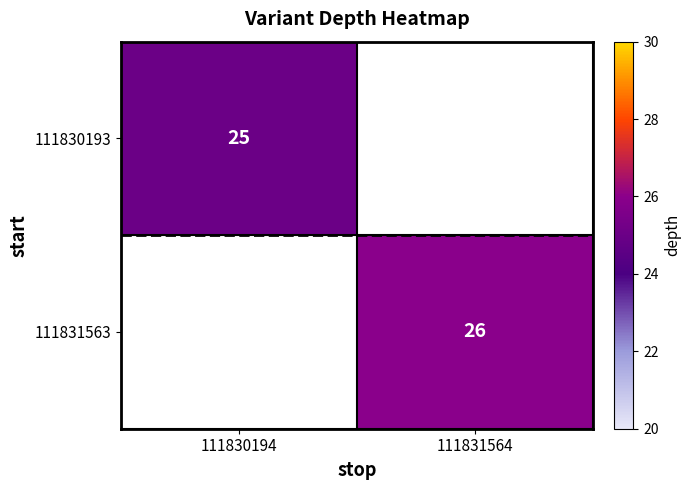

Is the value of 111830193 at 111830194 greater than the value of 111831563 at 111831564?

No